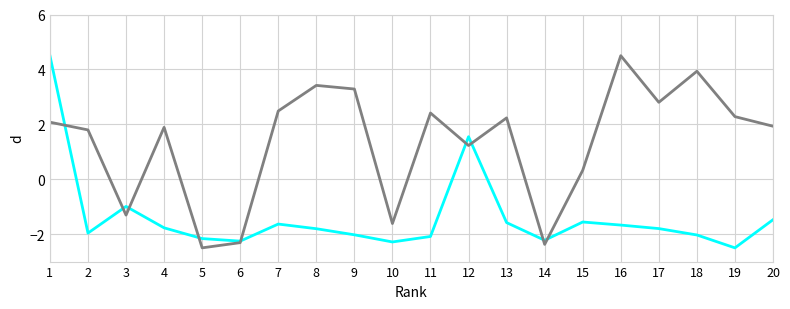

What is the difference between the highest and lowest values at 1?

2.4